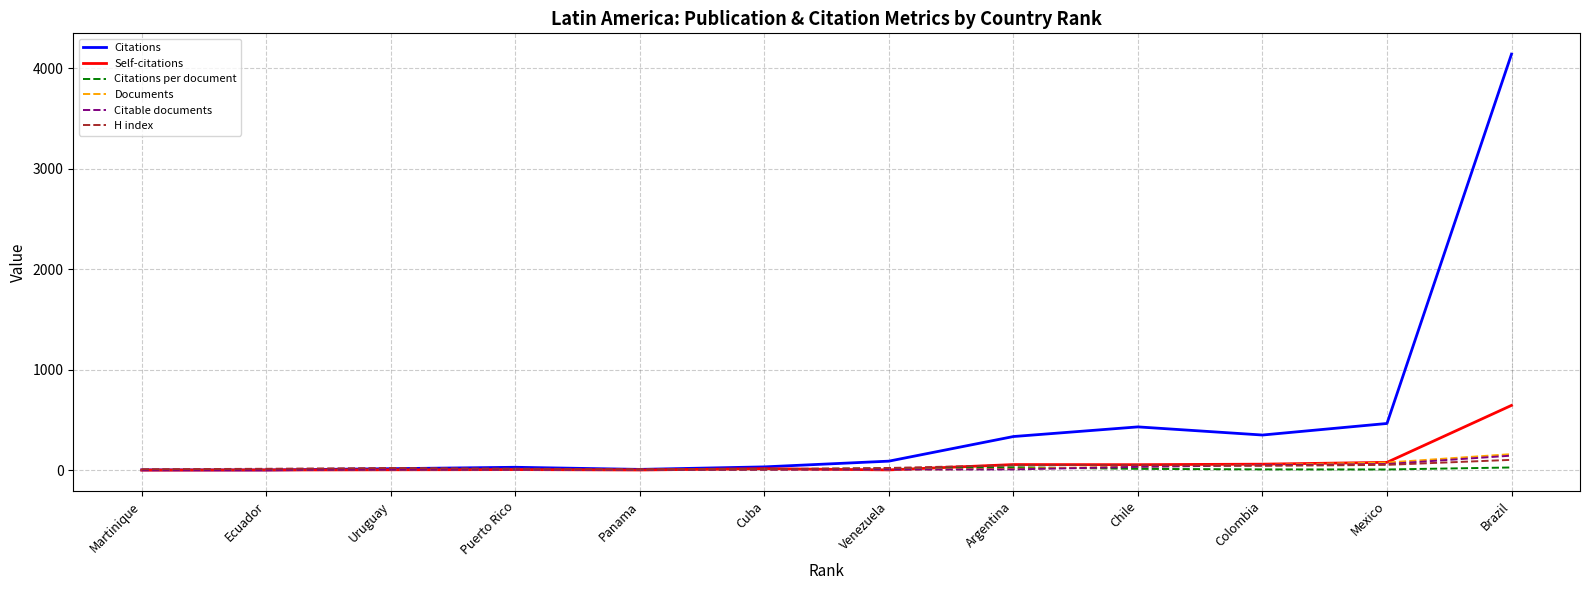

Which series has the largest total across all categories?

Citations